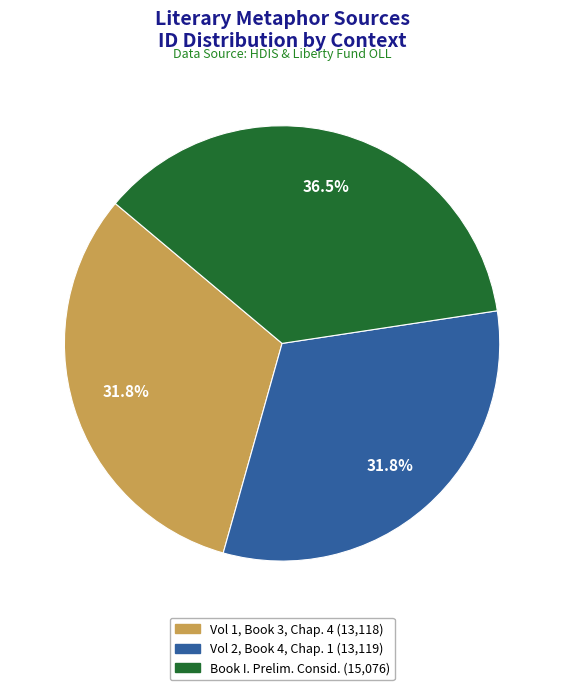

Is there a majority slice in this chart?

No